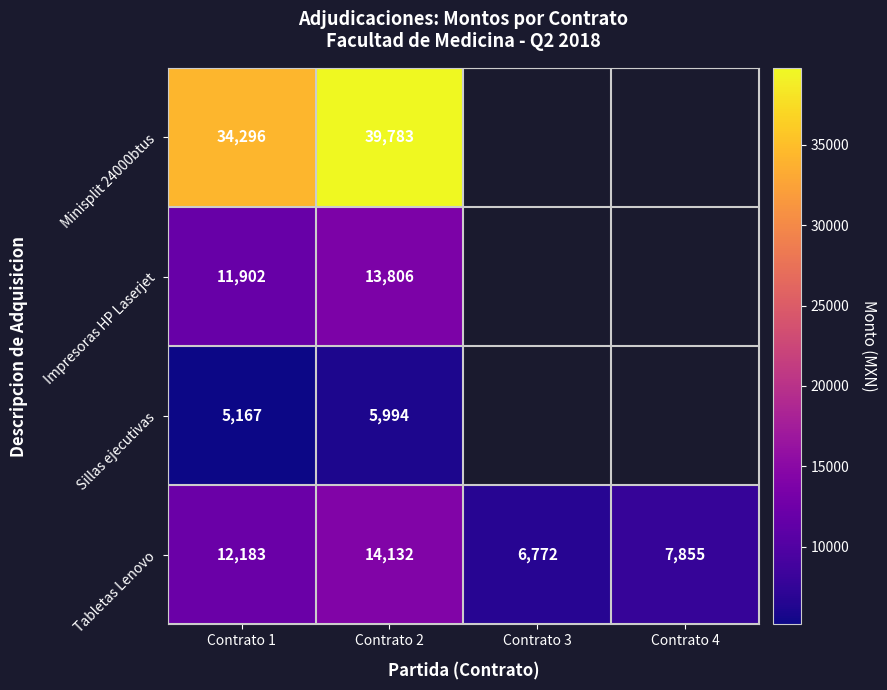

How many Tabletas Lenovo values are between 7855 and 14132?

3